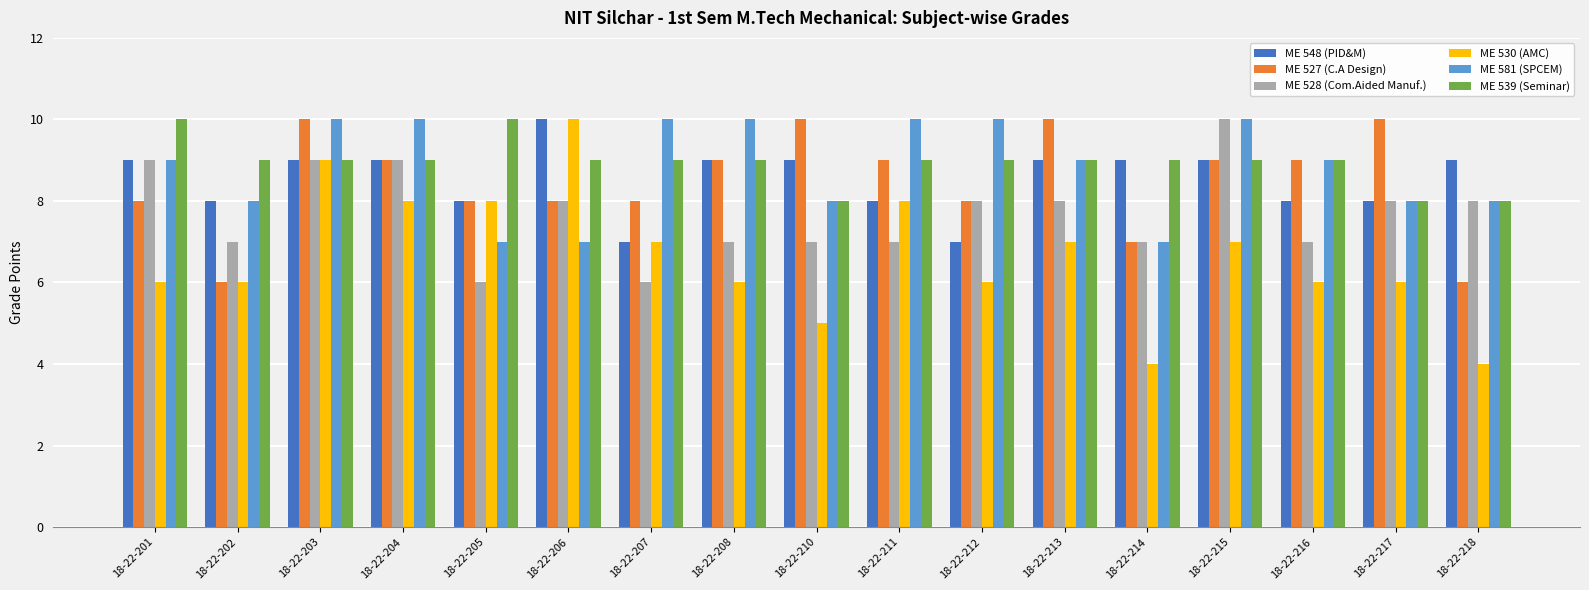

Where does the ME 528 (Com.Aided Manuf.) series first go above 8?

18-22-201